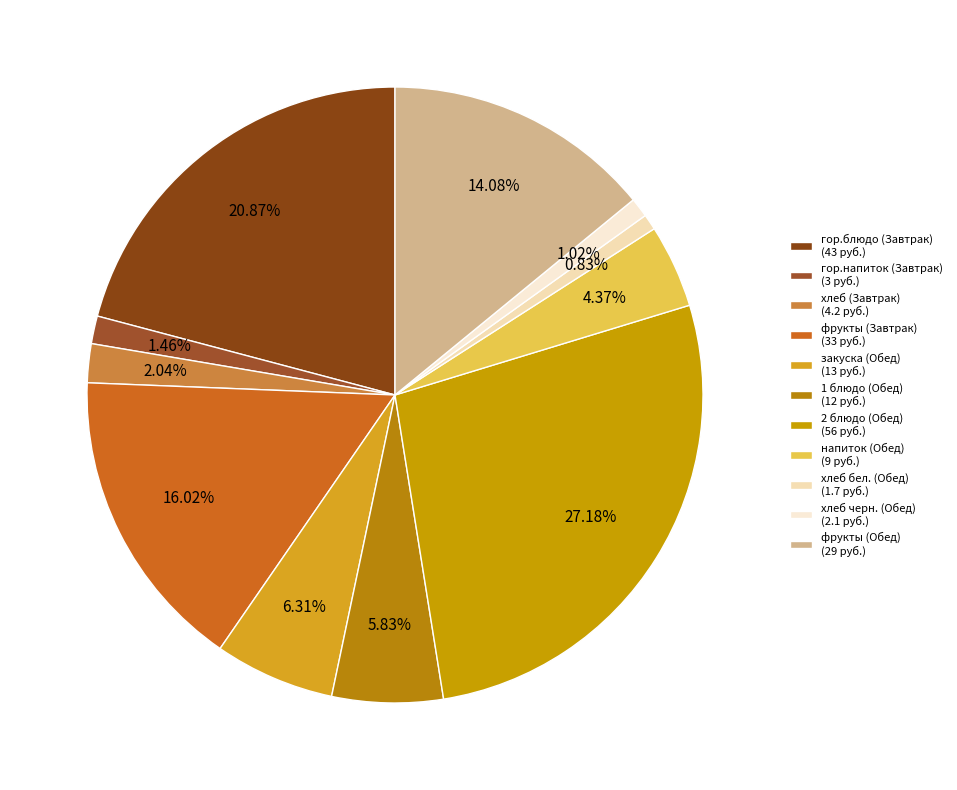

Between хлеб черн. (Обед) and хлеб (Завтрак), which is larger?

хлеб (Завтрак)